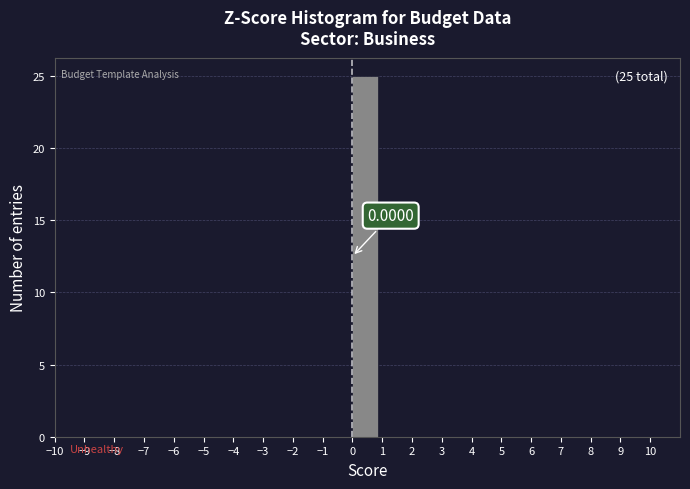

Which range on the x-axis has the tallest bar?

0 to 1